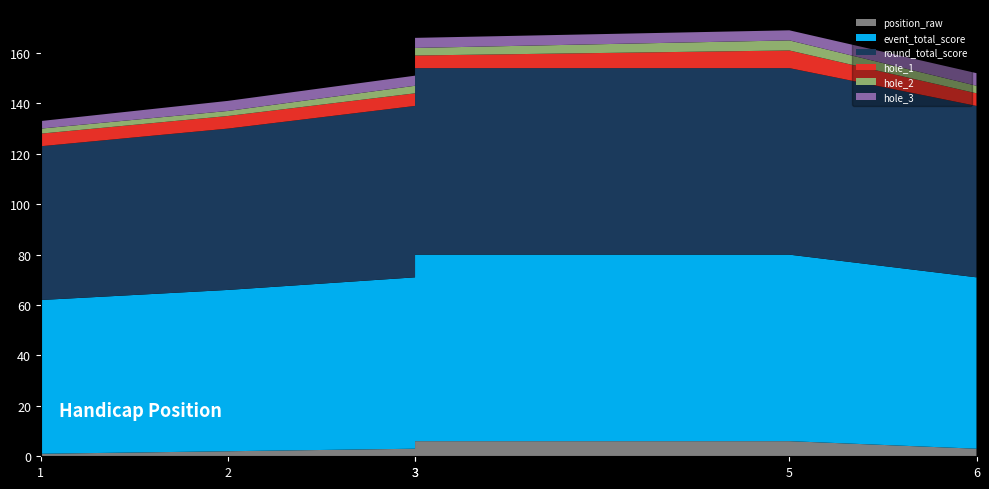

Reading left to right, extract all data points from this chart.

position_raw: 1=1	2=2	3=3	3=6	5=6	6=3
event_total_score: 1=61	2=64	3=68	3=74	5=74	6=68
round_total_score: 1=61	2=64	3=68	3=74	5=74	6=68
hole_1: 1=5	2=5	3=5	3=5	5=7	6=5
hole_2: 1=2	2=2	3=3	3=3	5=4	6=3
hole_3: 1=3	2=4	3=4	3=4	5=4	6=5